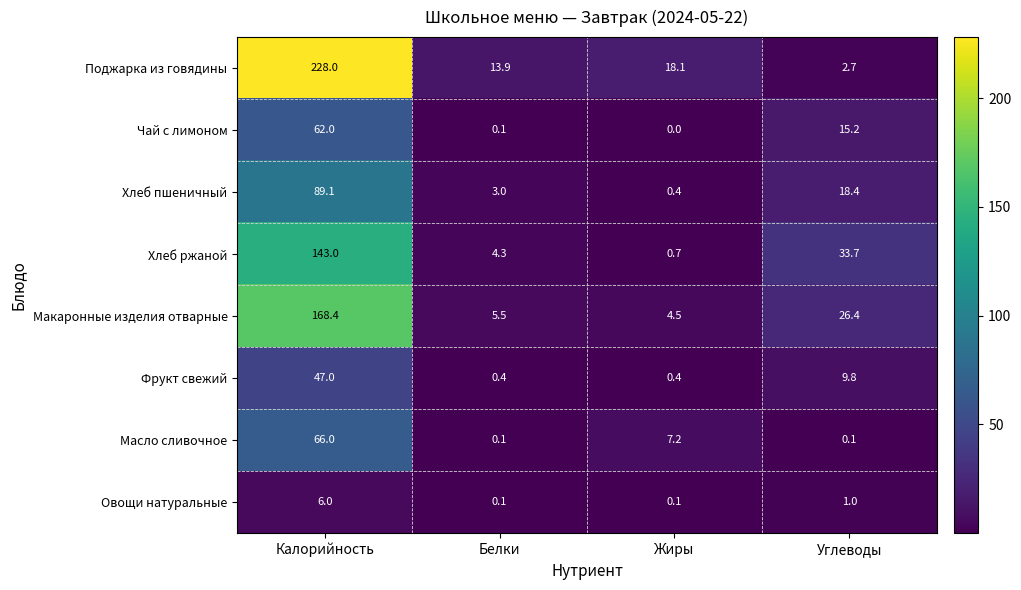

Which series has the largest total across all categories?

Поджарка из говядины